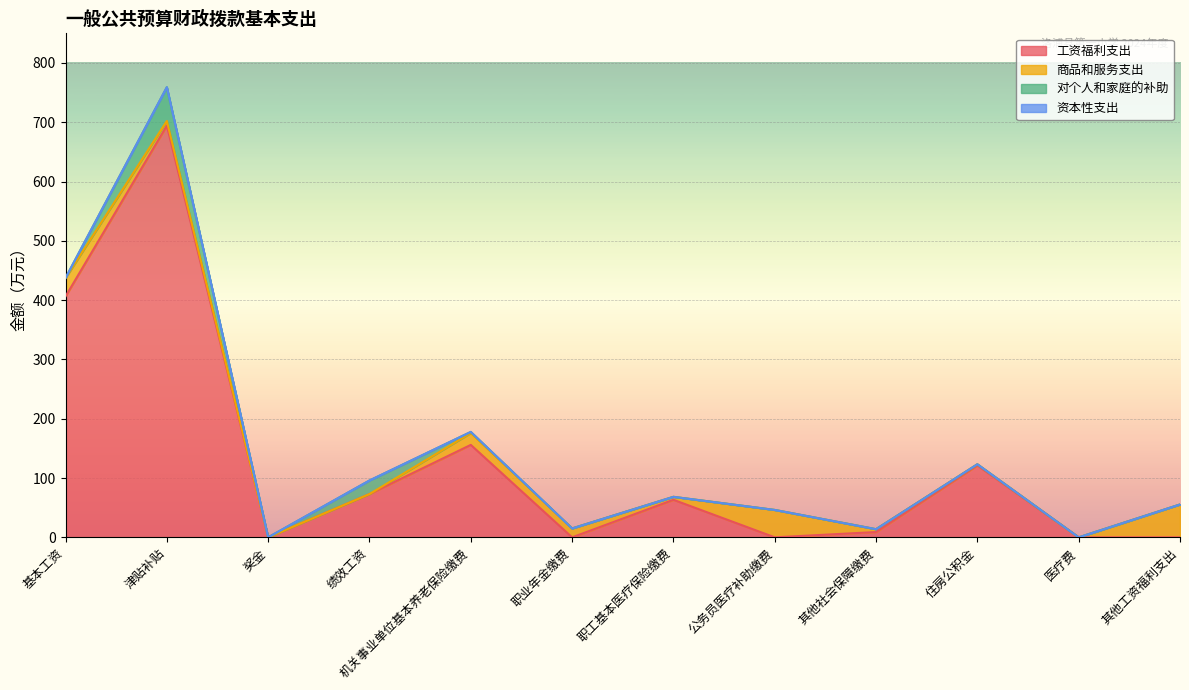

Between 住房公积金 and 职工基本医疗保险缴费, which is larger?

住房公积金